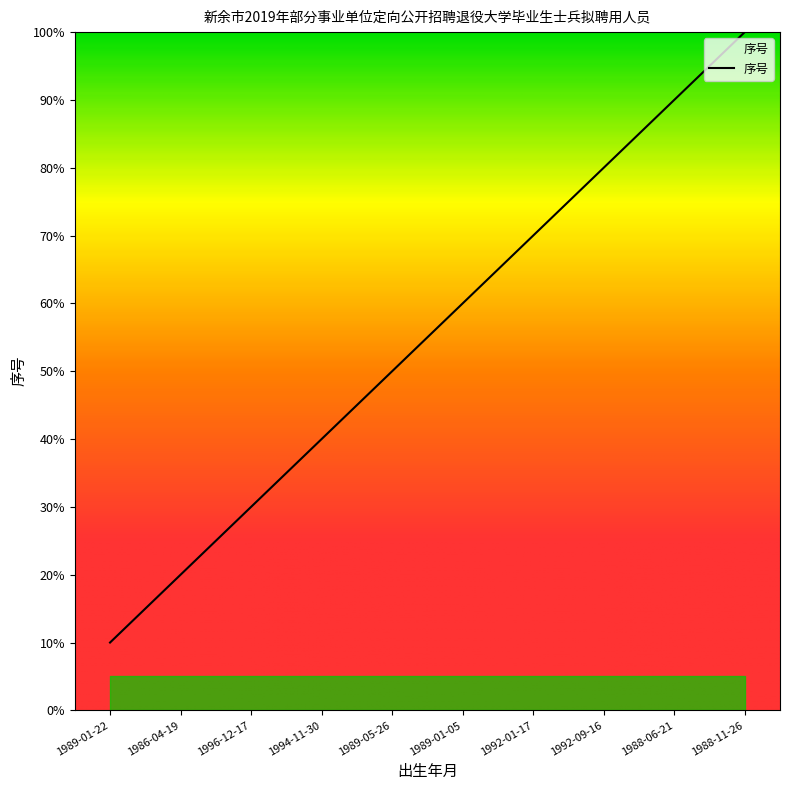

Does the chart have visible grid lines?

No